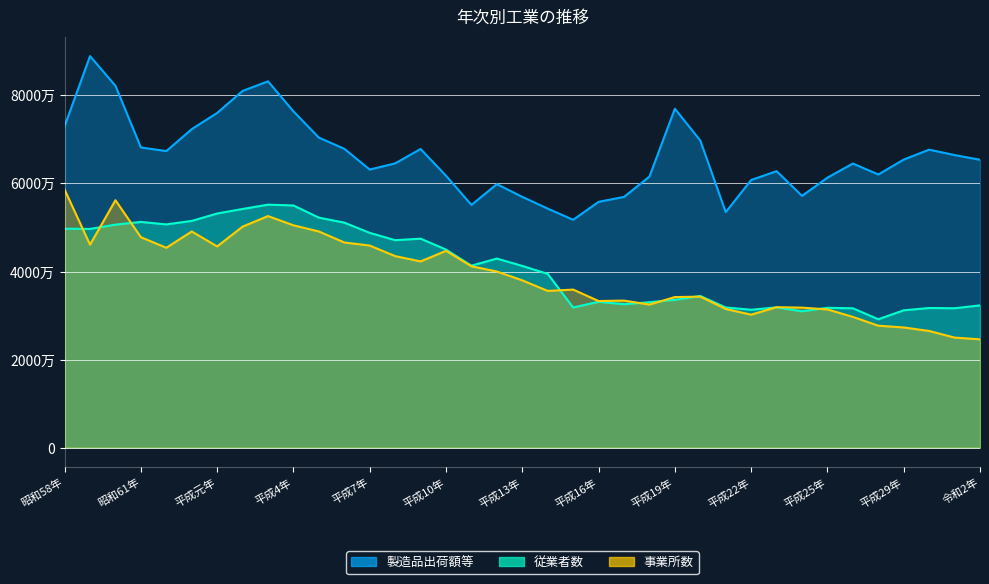

Where is the first local minimum for 事業所数?

昭和59年